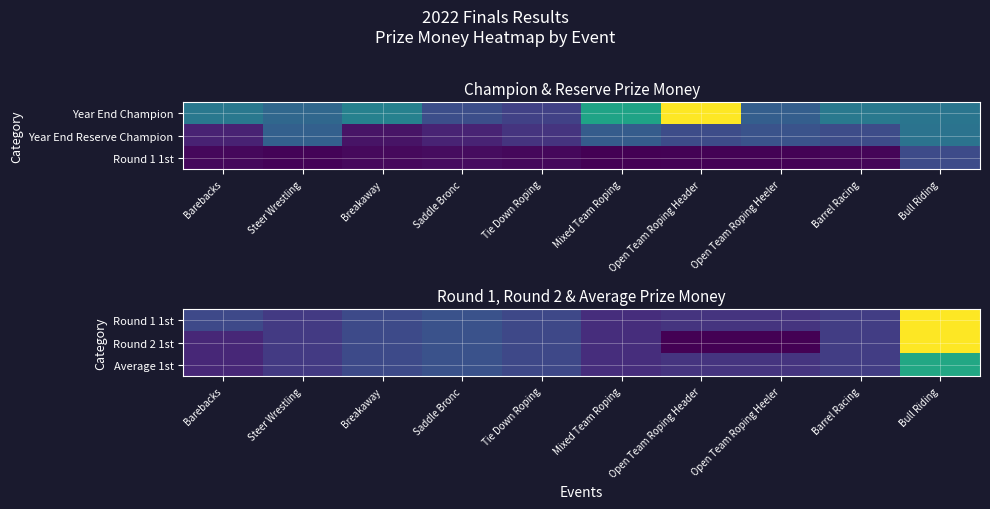

How many data points in Round 2 1st are less than 487?

5